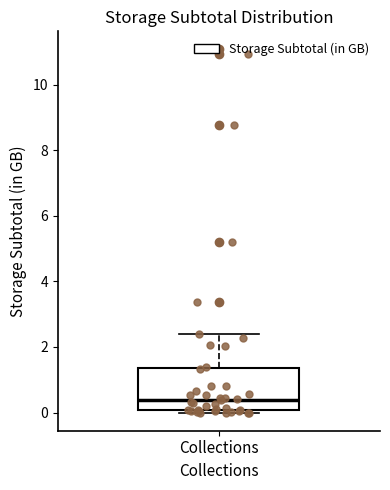

Read this box plot against the y-axis: the position of the median line, the range covered by the box, and the ends of both whiskers. The values are not printed on the chart, so give them approximately, as read against the axis.

median 0.4, box 0.0 to 1.4, whiskers 0.0 (just below the box's lower edge) to 2.4